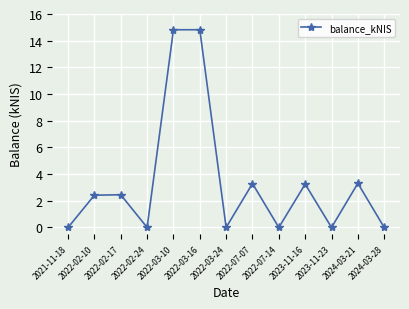

What position from the right is 2024-03-21?

2